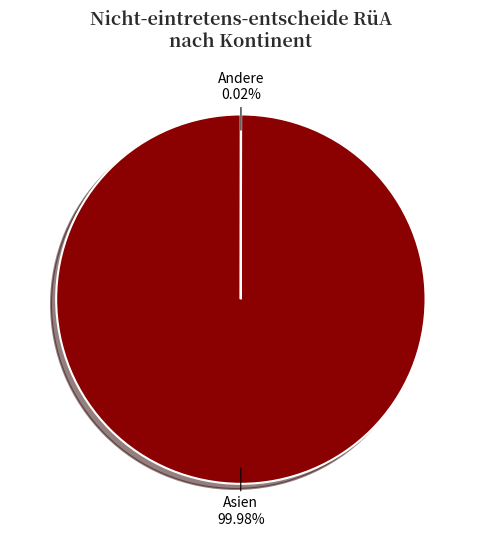

What is the largest slice in the pie chart?

Asien